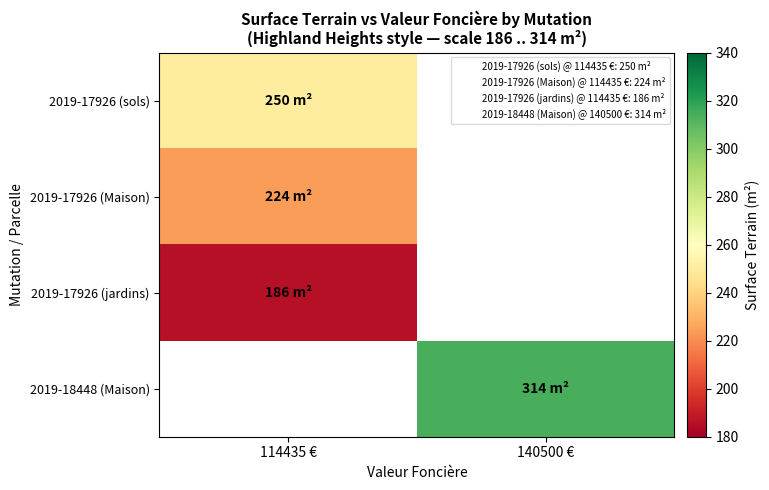

Between 114435 € and 140500 €, which is larger?

140500 €